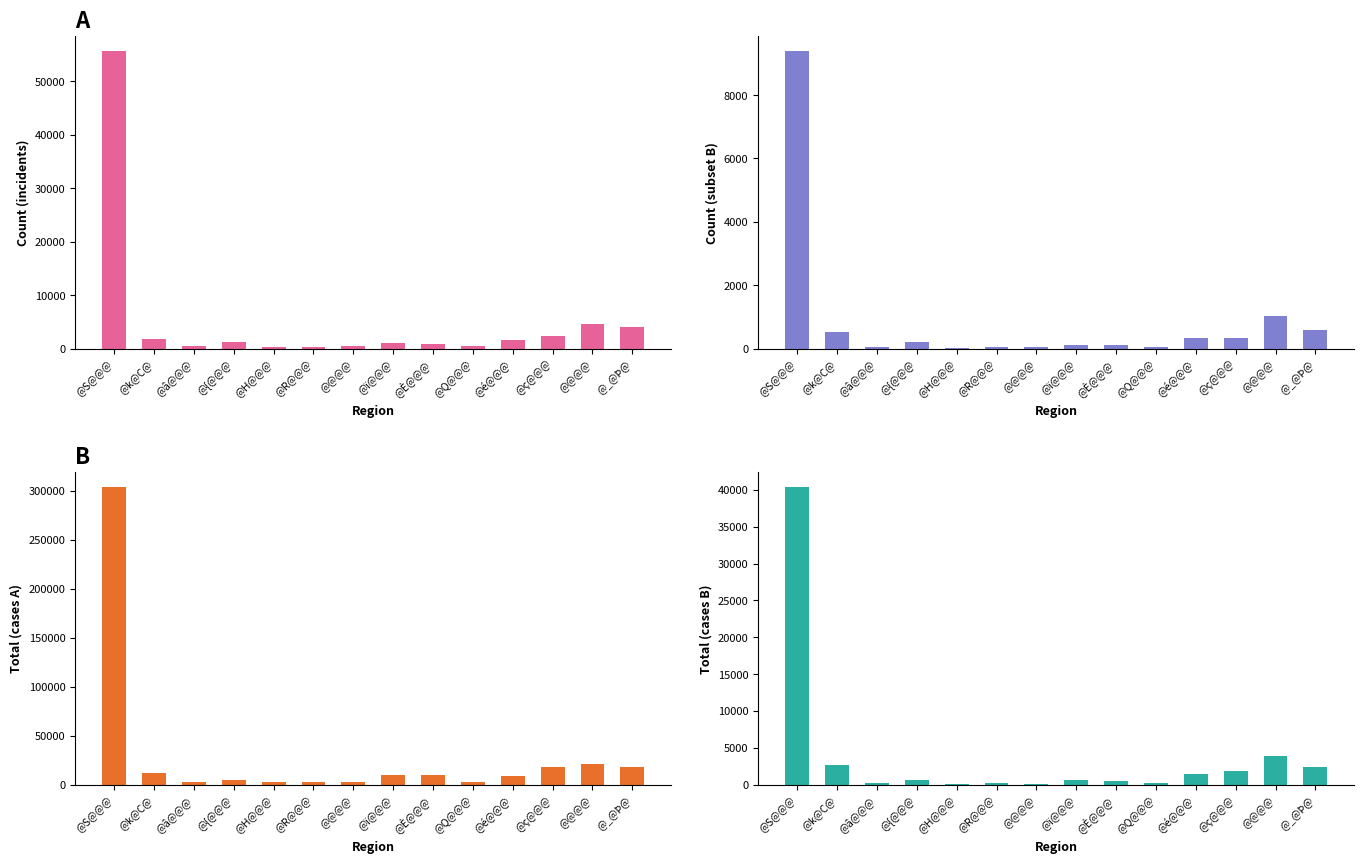

Reading right to left, list all the values displayed in this chart.

col1 (count A): 3999	4660	2398	1571	416	896	1067	523	343	348	1156	485	1780	55683
col2 (count B): 587	1041	339	320	49	102	114	41	52	32	194	46	529	9400
col3 (total A): 17965	21373	18294	9009	2932	10019	9677	3198	2220	2482	5053	2594	11473	303980
col4 (total B): 2431	3905	1841	1405	201	498	572	144	199	105	597	192	2644	40409